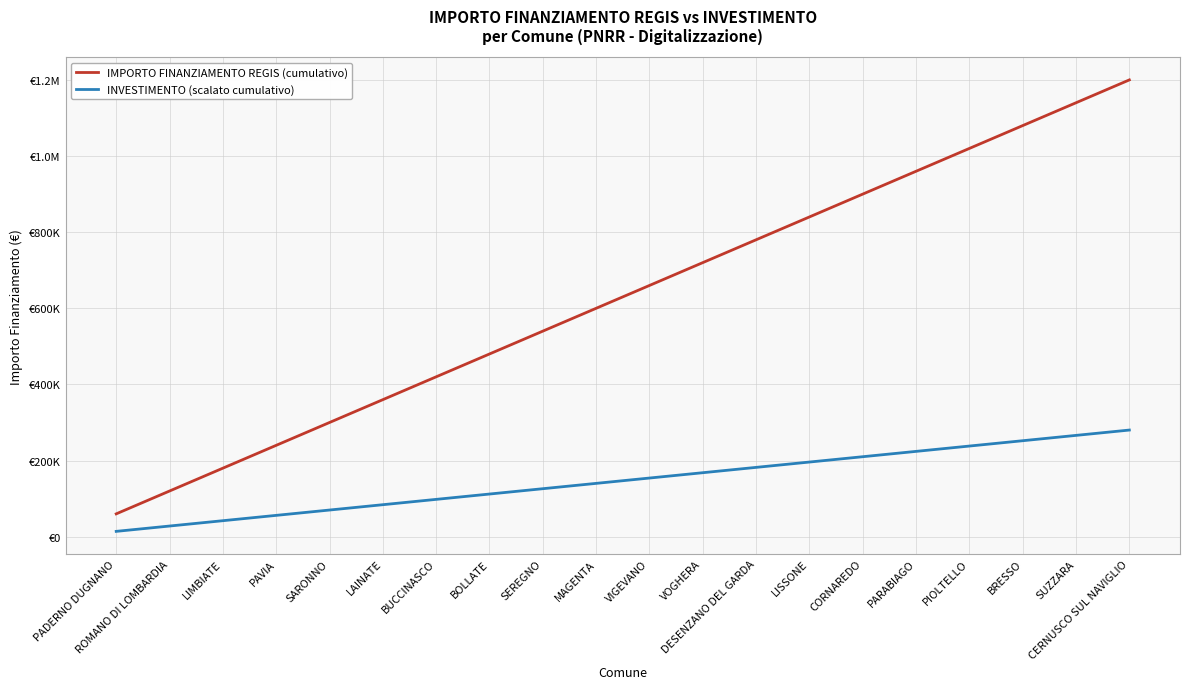

Is this an area chart (filled region under the line)?

No